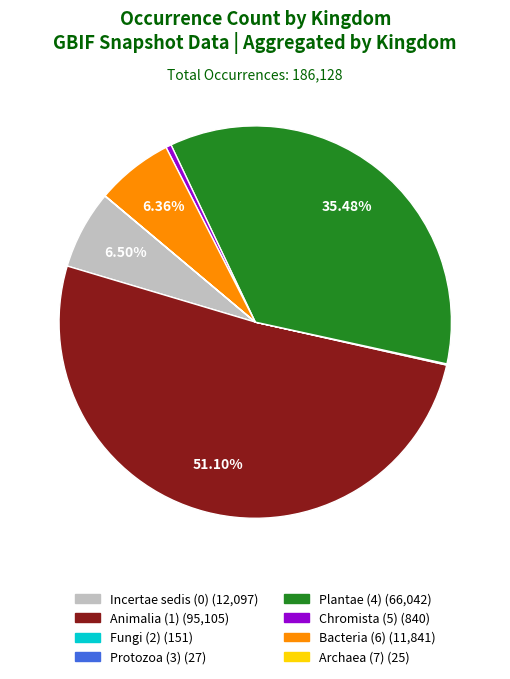

Does any single category account for the majority?

Yes